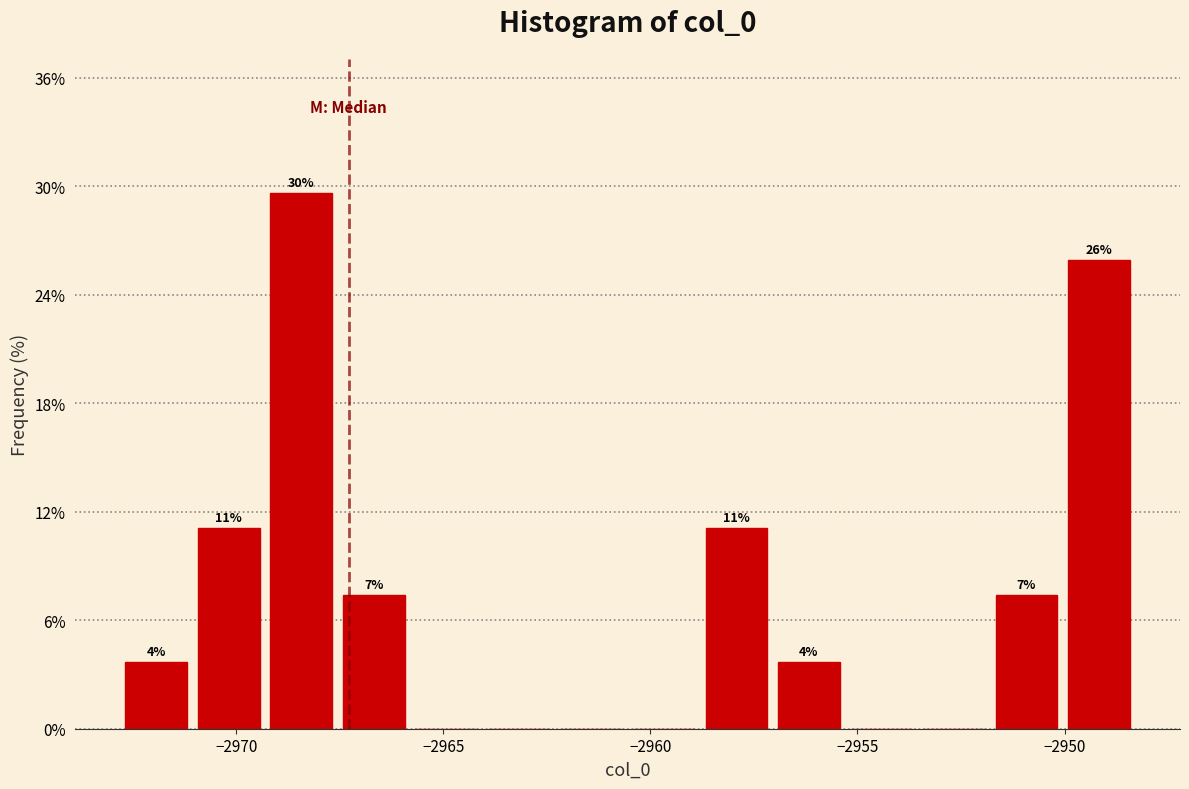

Around what value on the x-axis is the tallest bar? Give the approximate position of its centre, as read against the axis.

-2968.5